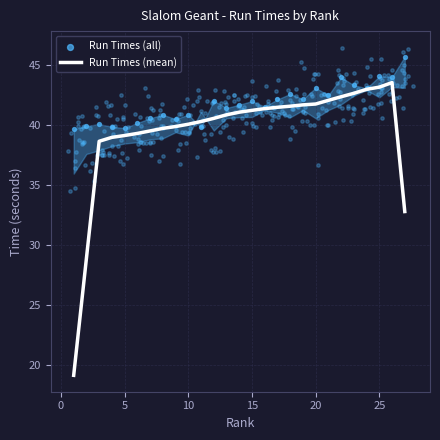

Which series has the widest spread of Y values?

Run Times (mean)